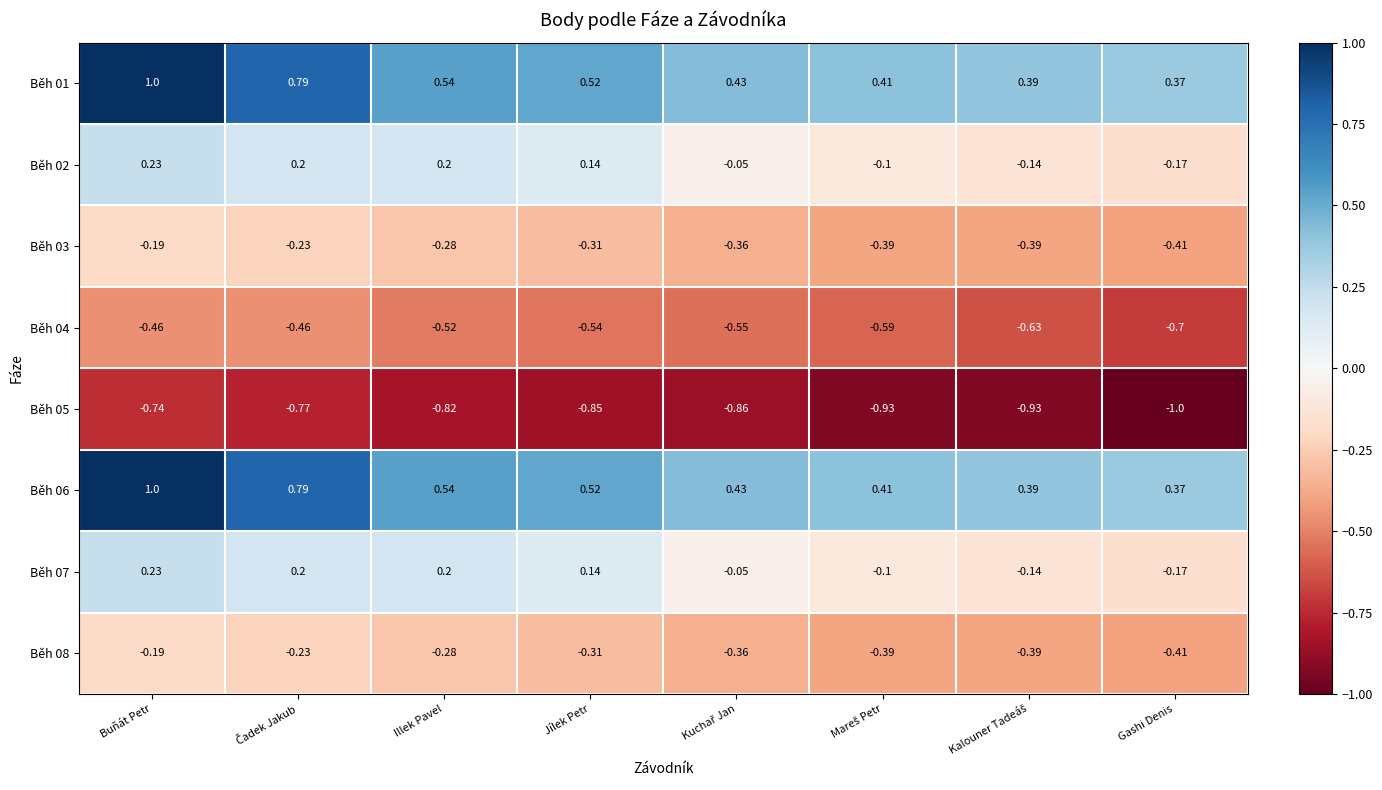

At which category is the sum across all series the highest?

Buňát Petr